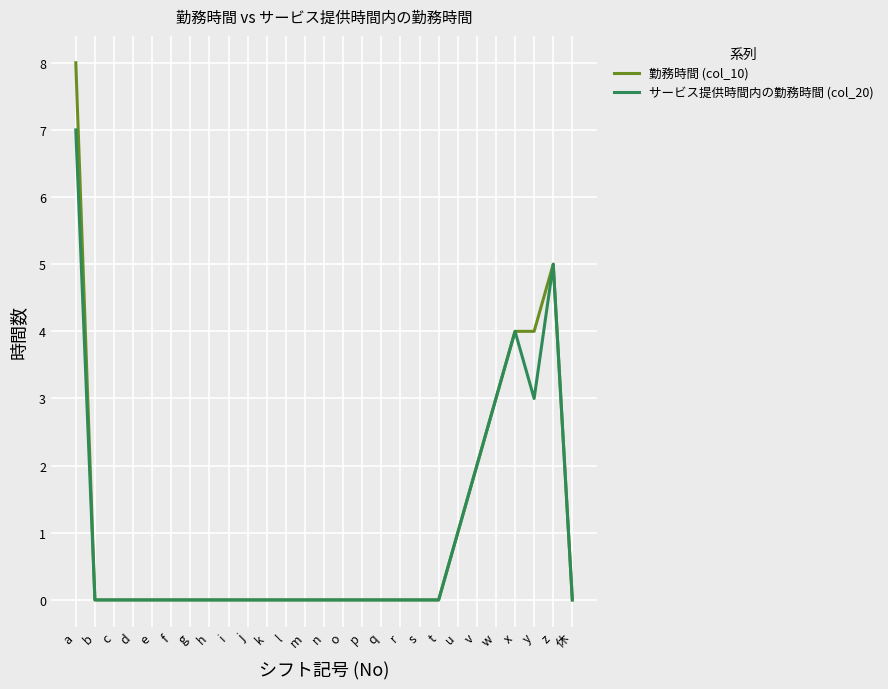

Does the chart display data point markers on the line(s)?

No